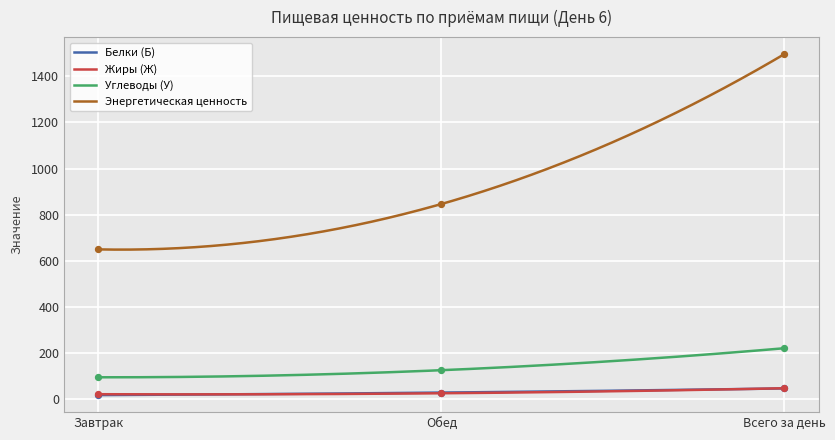

Which series has the largest Y range (max minus min)?

Энергетическая ценность